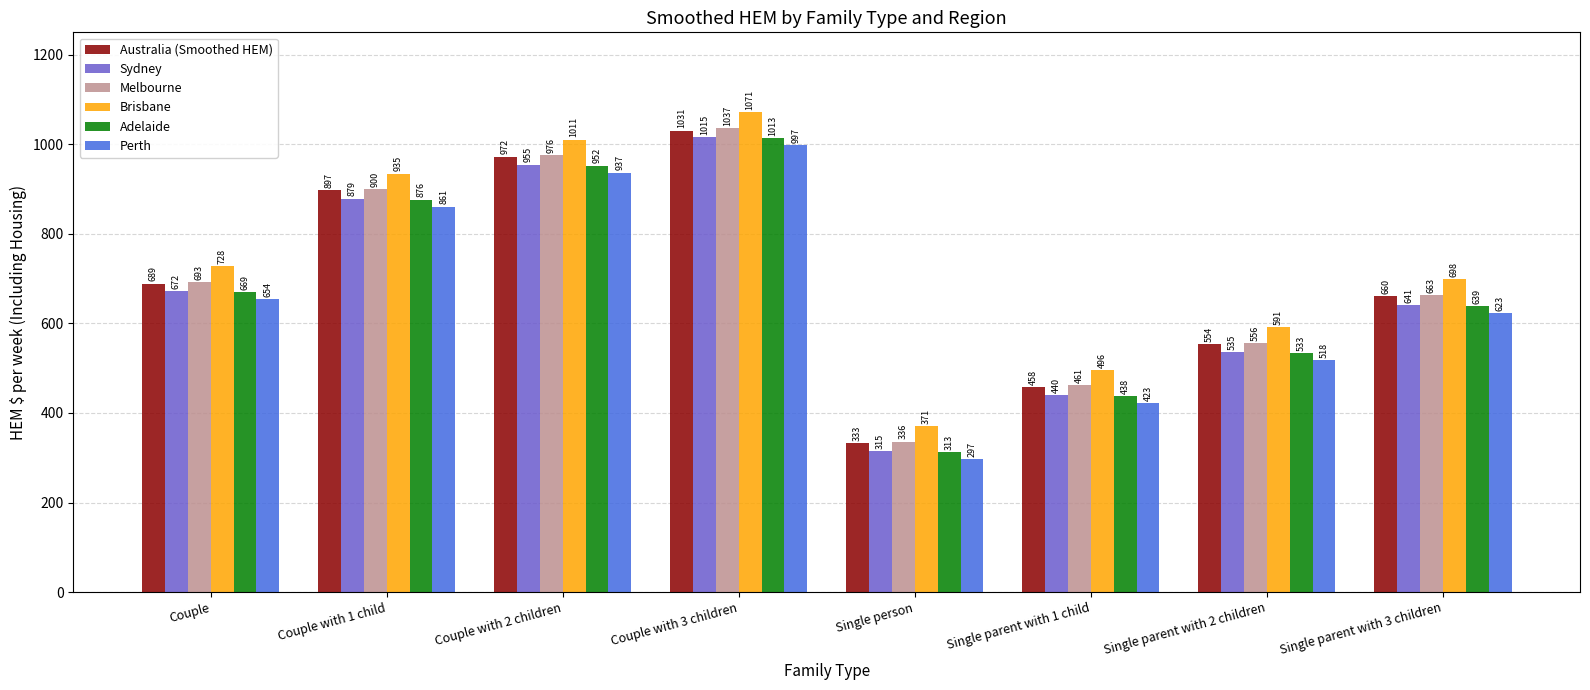

At how many categories does at least one series exceed 669?

5